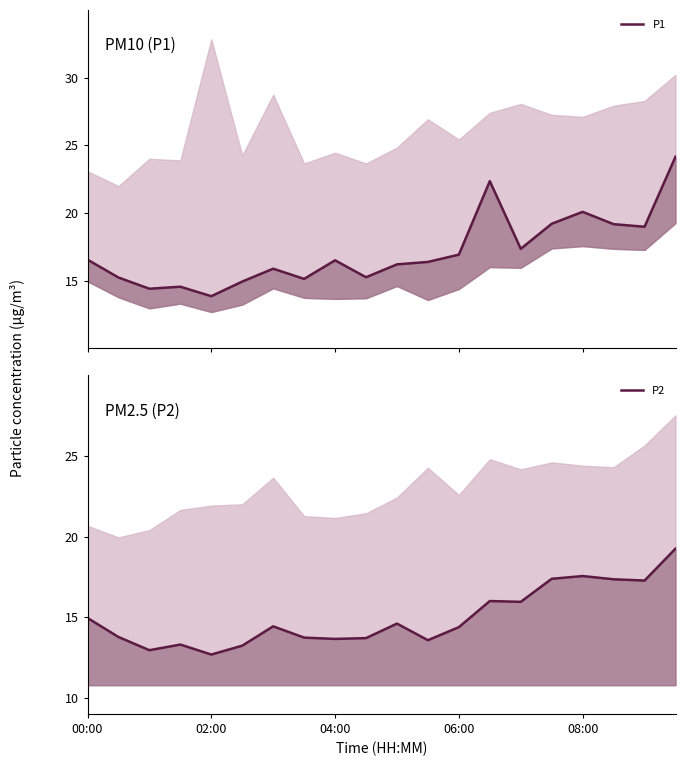

What is the value of the P2 point at the 10th from the left?

13.7